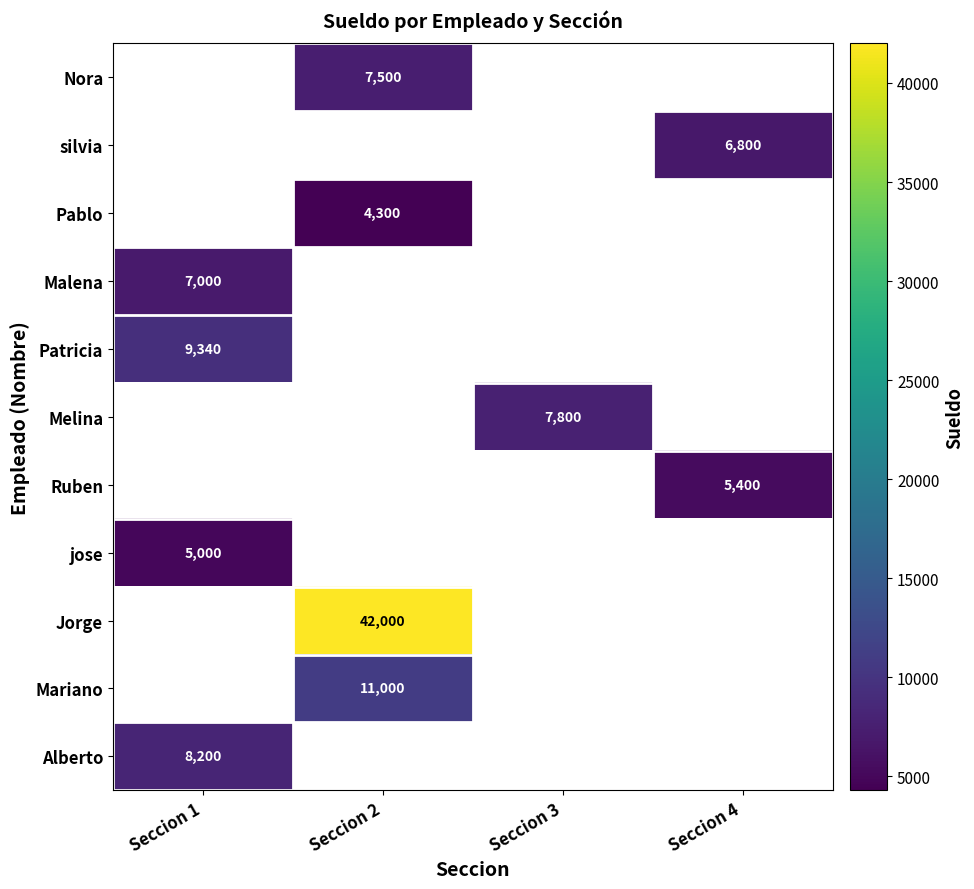

How many series are shown in this chart?

11